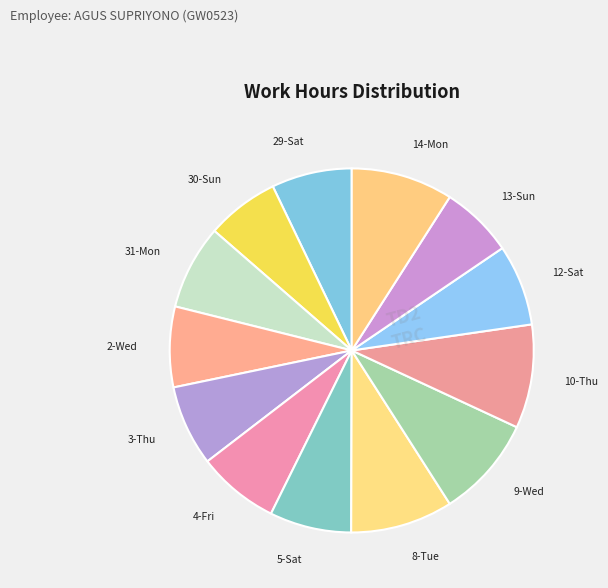

Do 13-Sun and 14-Mon together represent more than half of the pie?

No